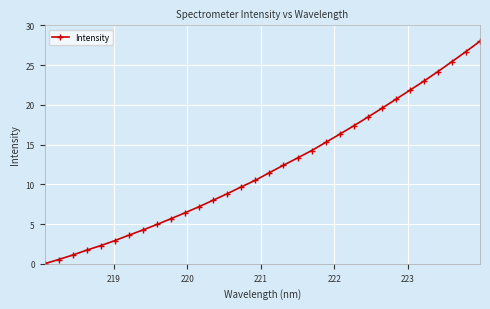

What is the value of the 5th point from the left?

2.3